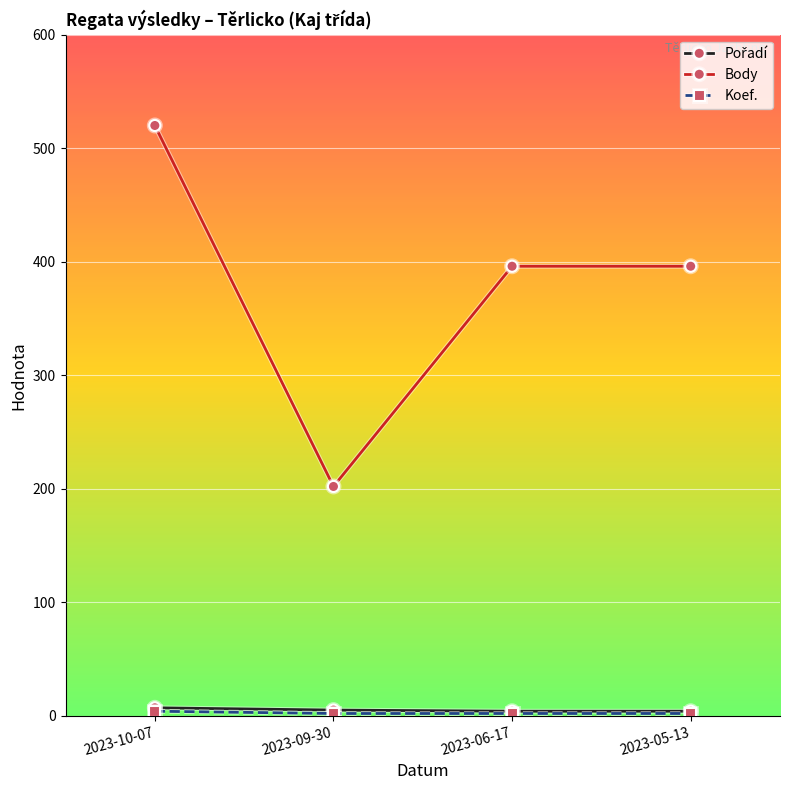

What is the label of the 4th point from the left?

2023-05-13